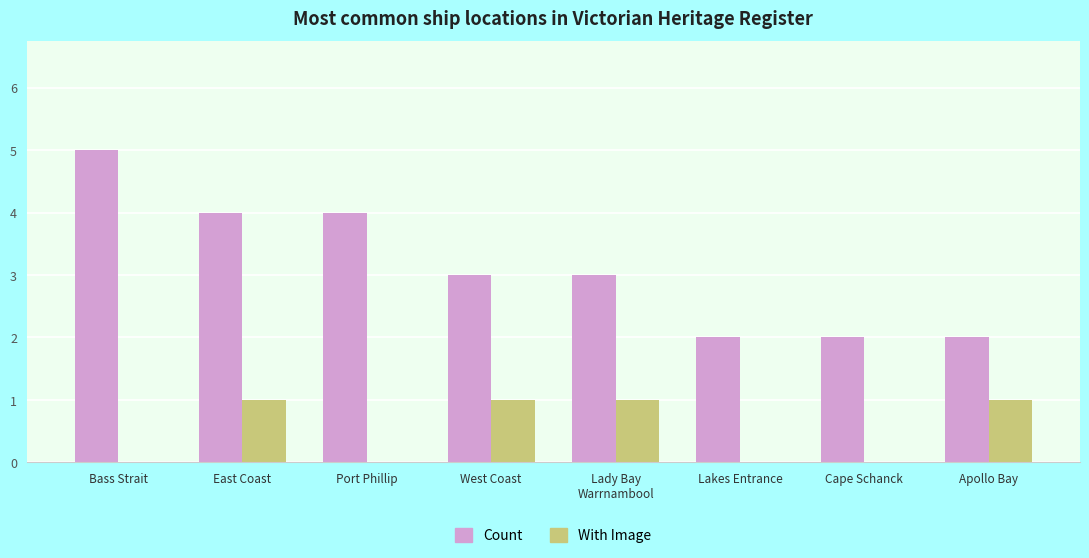

What is the greatest value displayed?

5